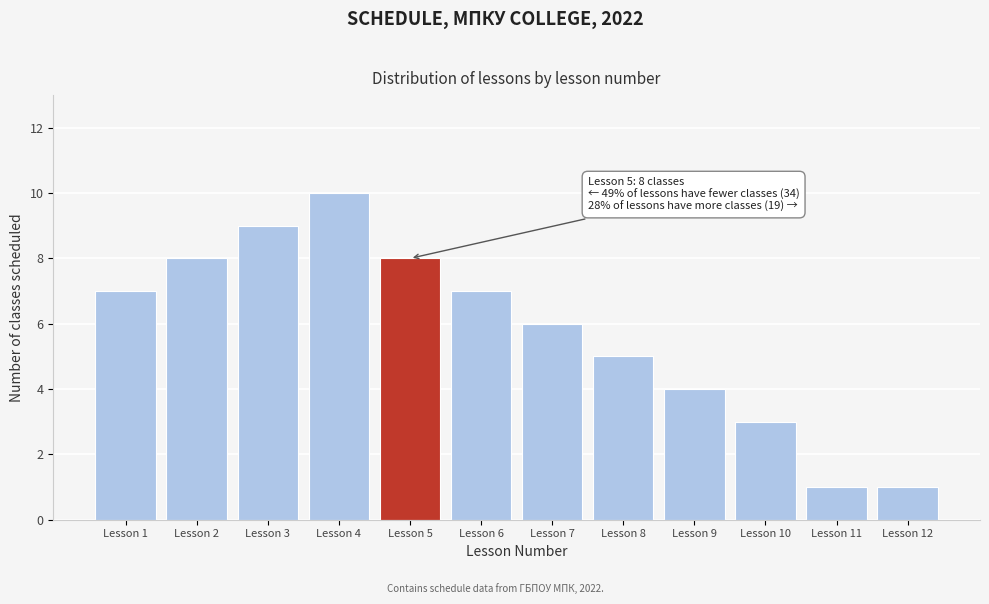

Reading left to right, transcribe all the data shown in this chart.

Lesson 1=7	Lesson 2=8	Lesson 3=9	Lesson 4=10	Lesson 5=8	Lesson 6=7	Lesson 7=6	Lesson 8=5	Lesson 9=4	Lesson 10=3	Lesson 11=1	Lesson 12=1